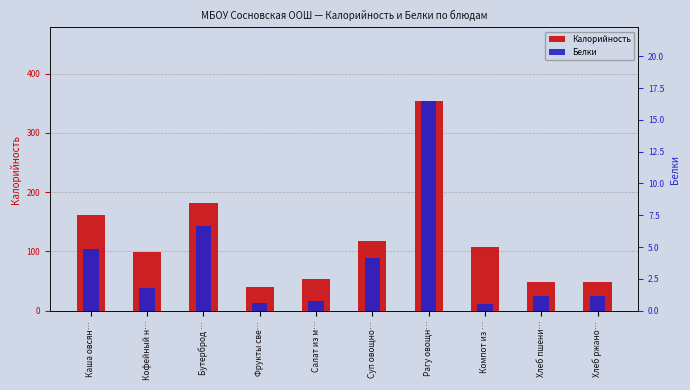

Are the bars horizontal?

No